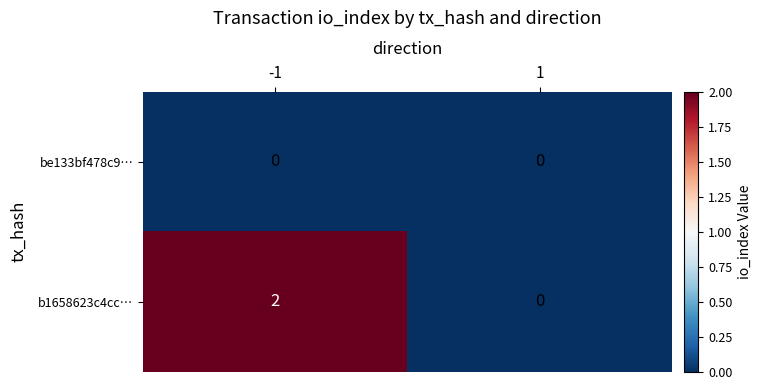

Reading right to left, transcribe all the data shown in this chart.

be133bf478c9…: 1=0	-1=0
b1658623c4cc…: 1=0	-1=2